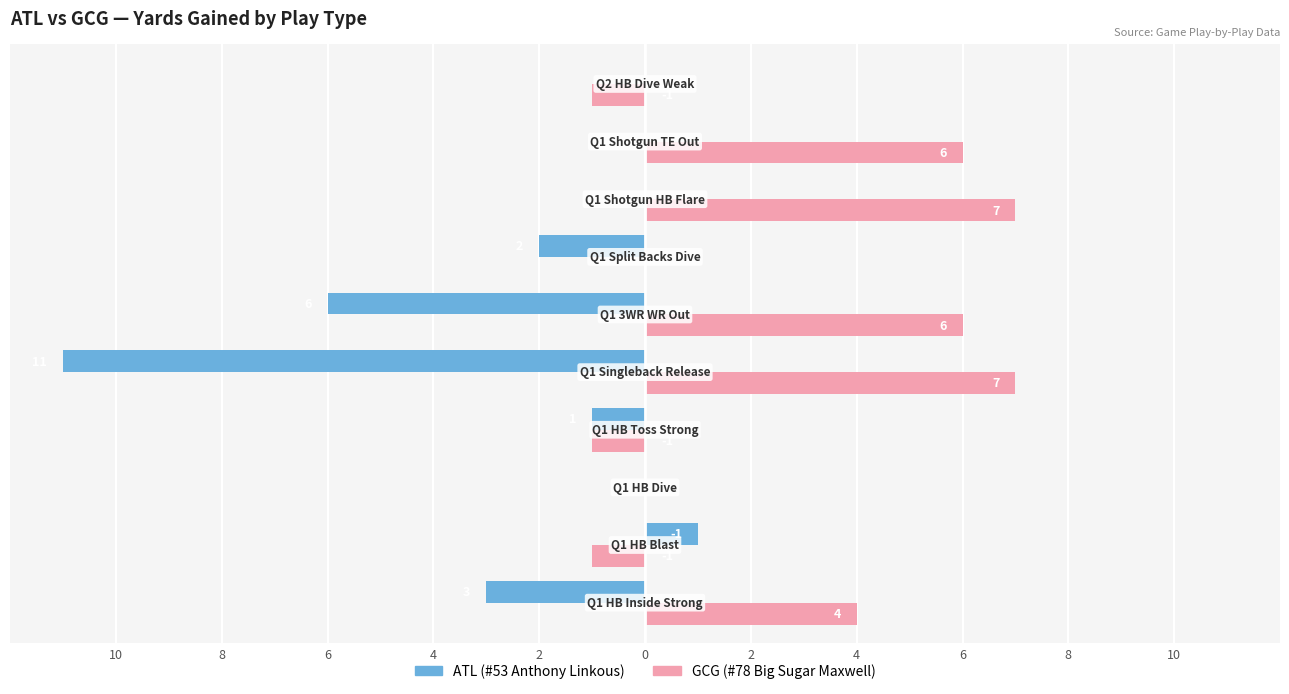

How many bars are there in each group?

2